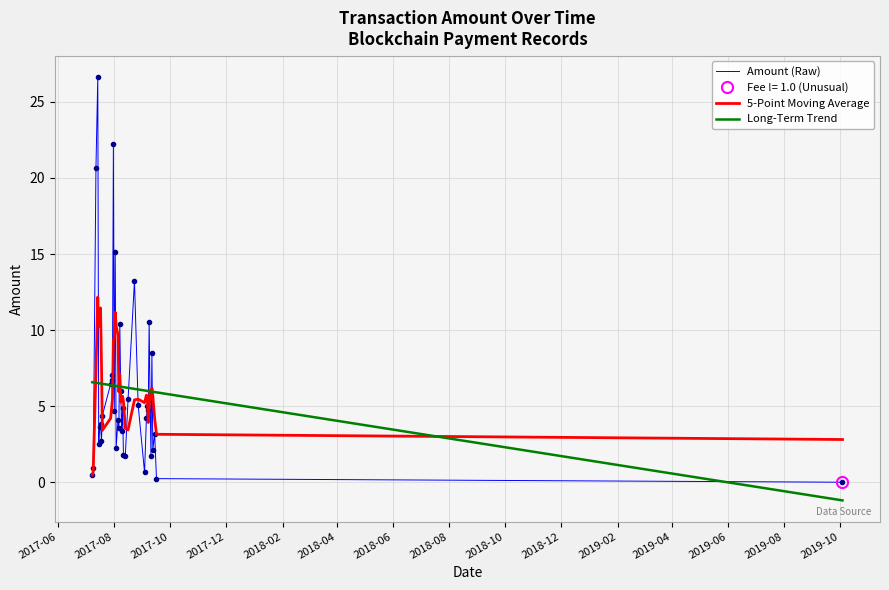

What is the lowest value of the Long-Term Trend series?

-1.2